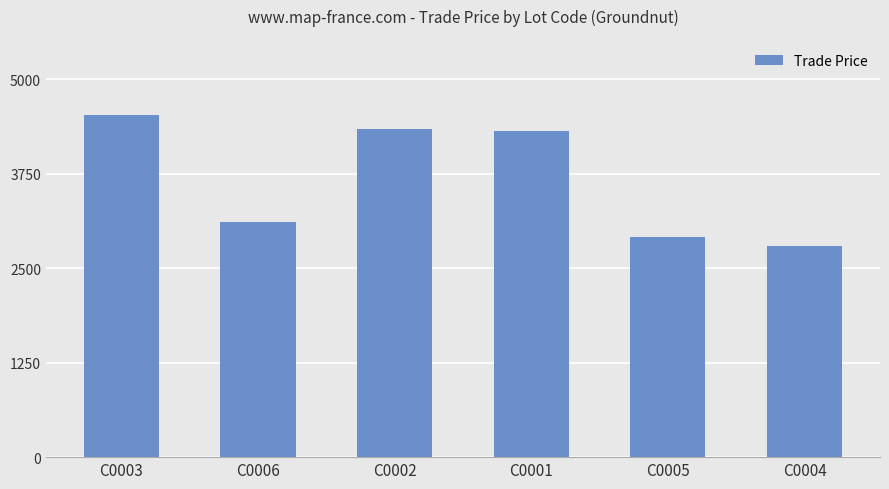

Count the number of categories in the chart.

6